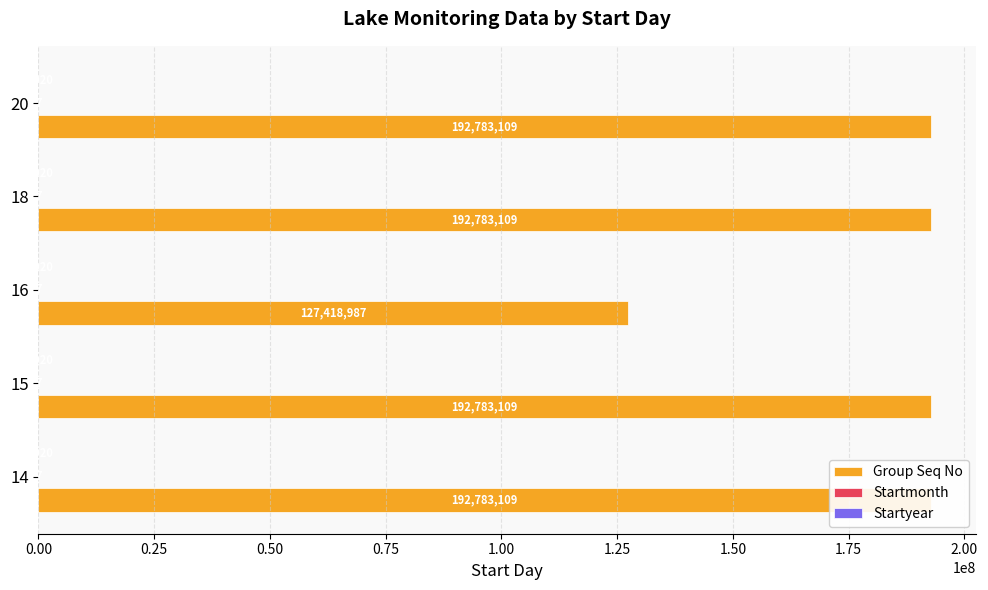

What is the value of the Startmonth bar at the 5th from the left?

0.2